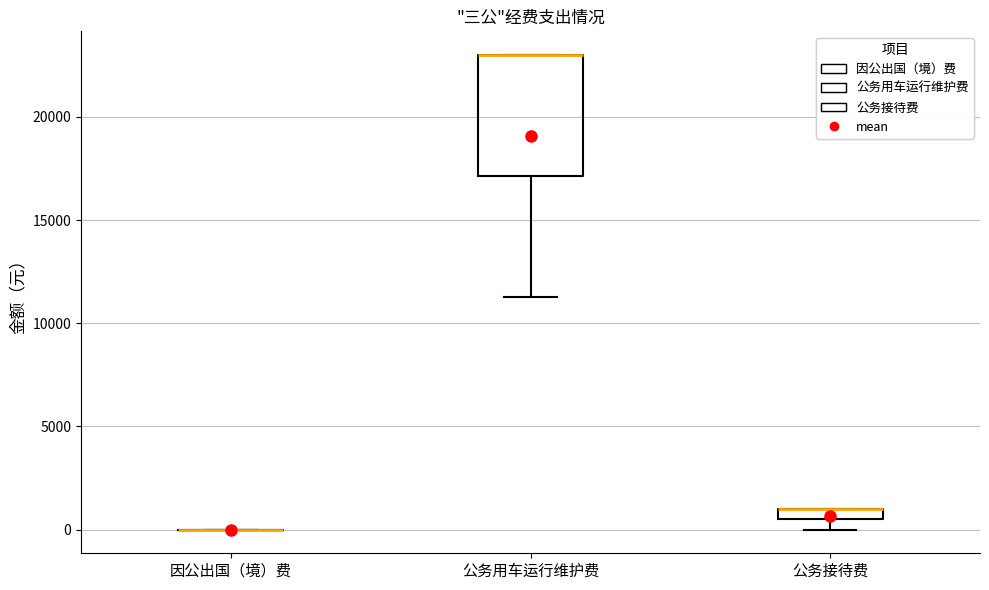

Comparing the boxes themselves (not the whiskers), which one is the tallest?

公务用车运行维护费